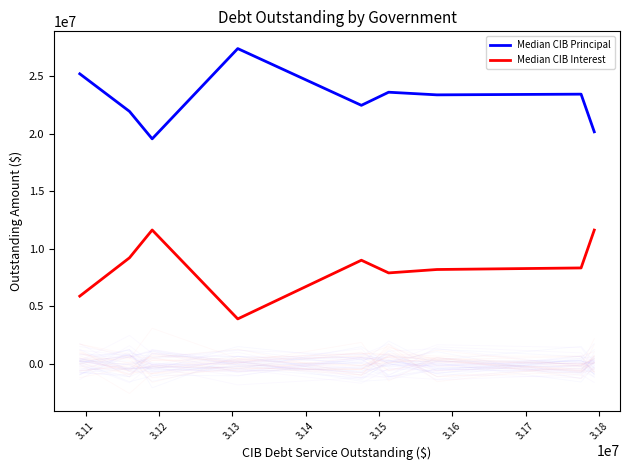

At how many categories does at least one series exceed 7501017?

9